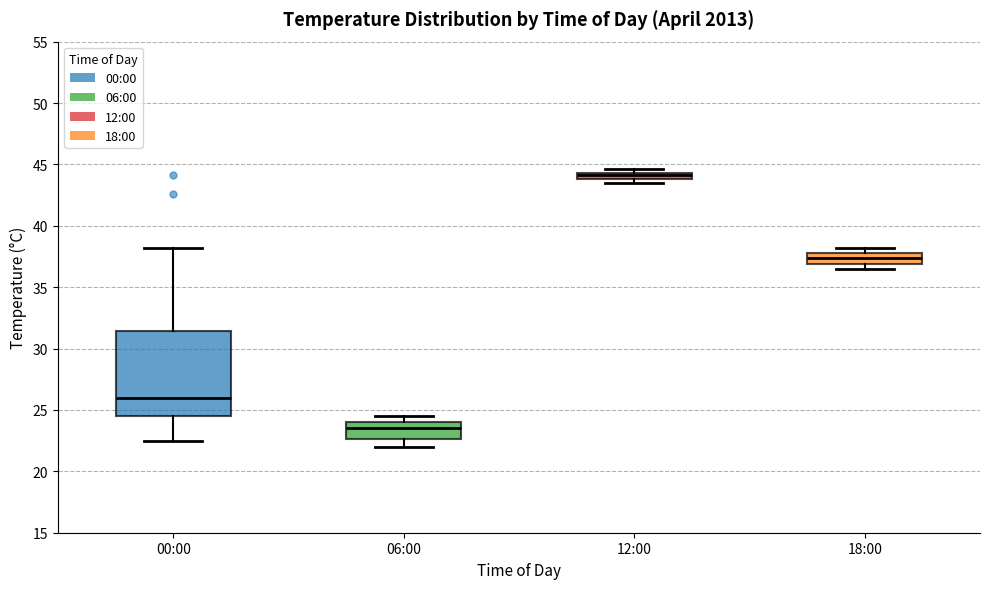

Where does the median line of the box for 00:00 sit on the y-axis? The values are not printed on the chart, so give them approximately, as read against the axis.

26.0